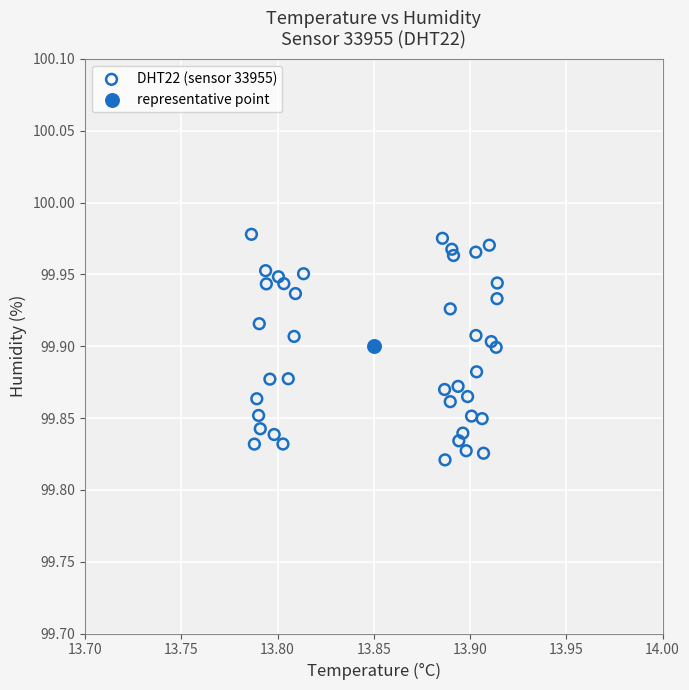

What are all the series names shown in the legend?

DHT22 (sensor 33955), representative point